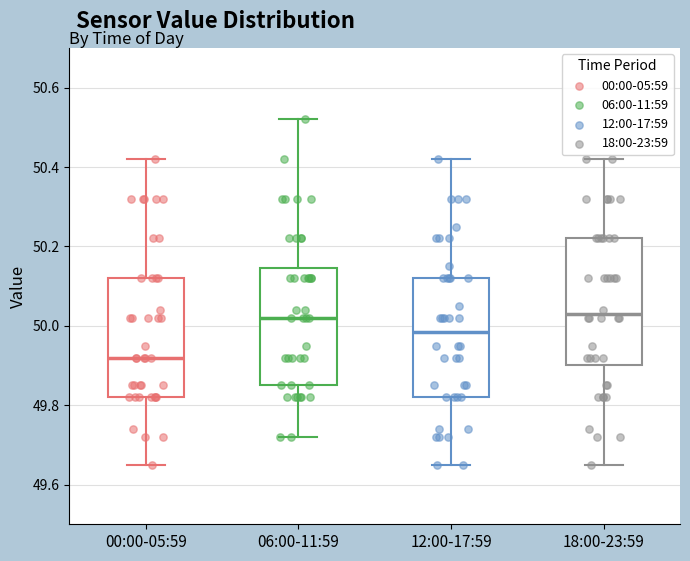

Reading left to right, transcribe this box plot: for each box, give where its median line is, the range the box spans, and where its two whiskers end, as read against the y-axis. The values are not printed on the chart, so give them approximately, as read against the axis.

00:00-05:59: median 49.92, box 49.82 to 50.12, whiskers 49.66 to 50.42
06:00-11:59: median 50.02, box 49.86 to 50.14, whiskers 49.72 to 50.52
12:00-17:59: median 49.98, box 49.82 to 50.12, whiskers 49.66 to 50.42
18:00-23:59: median 50.04, box 49.90 to 50.22, whiskers 49.66 to 50.42